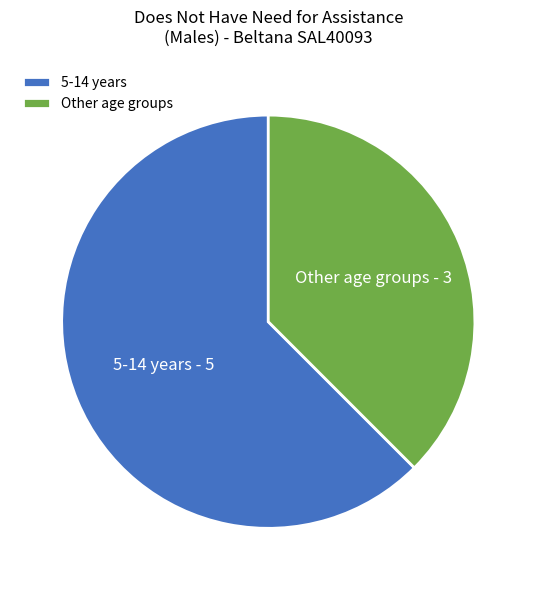

Is it true that 5-14 years is 62% of the pie?

True